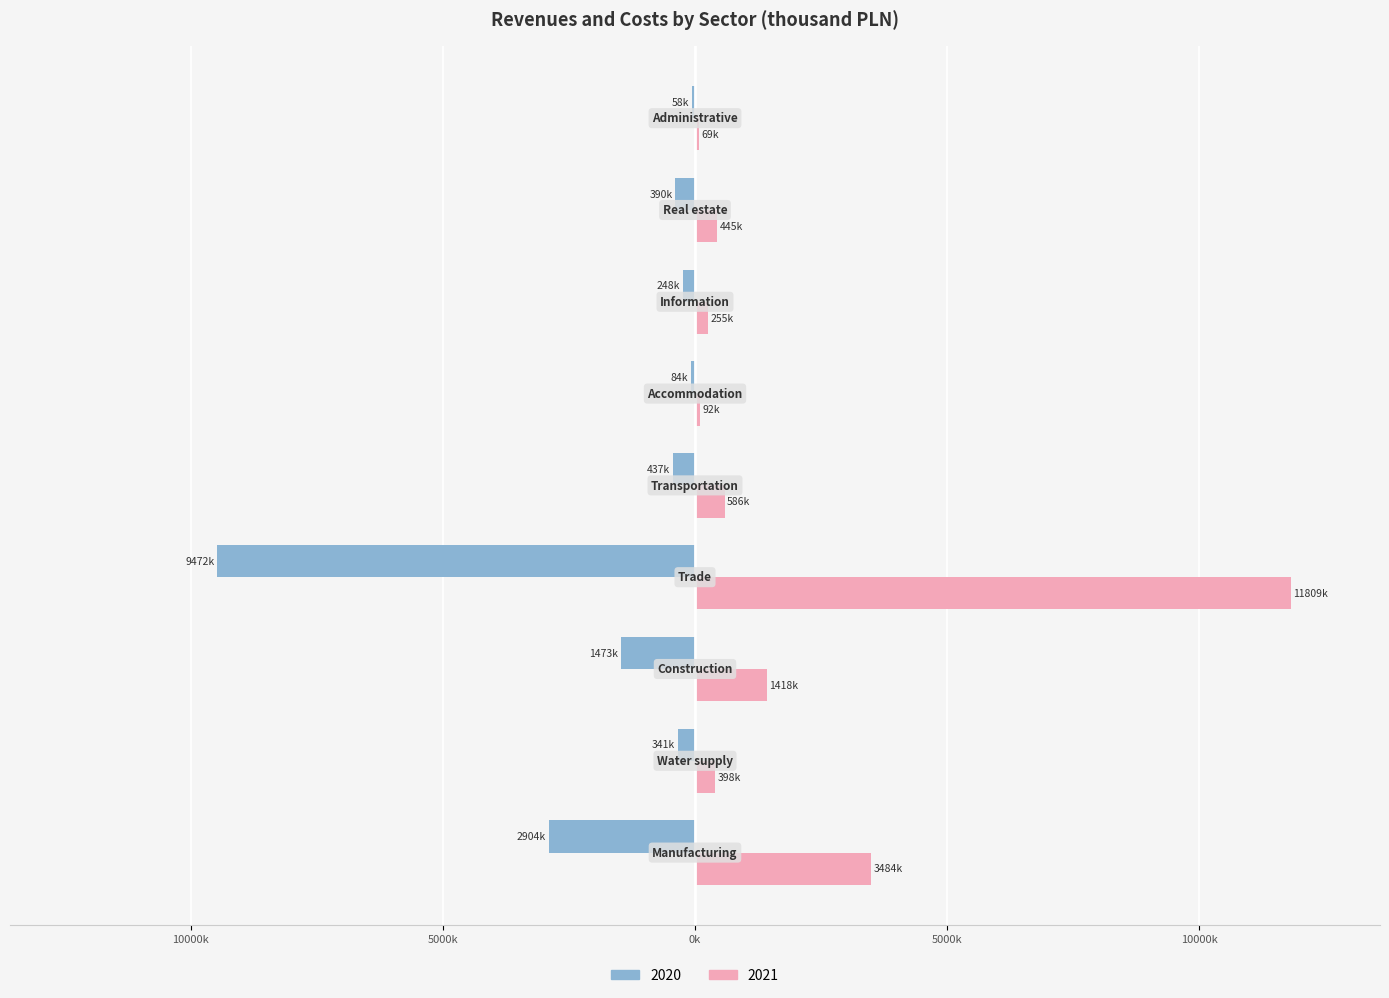

What are all the series names shown in the legend?

2020, 2021